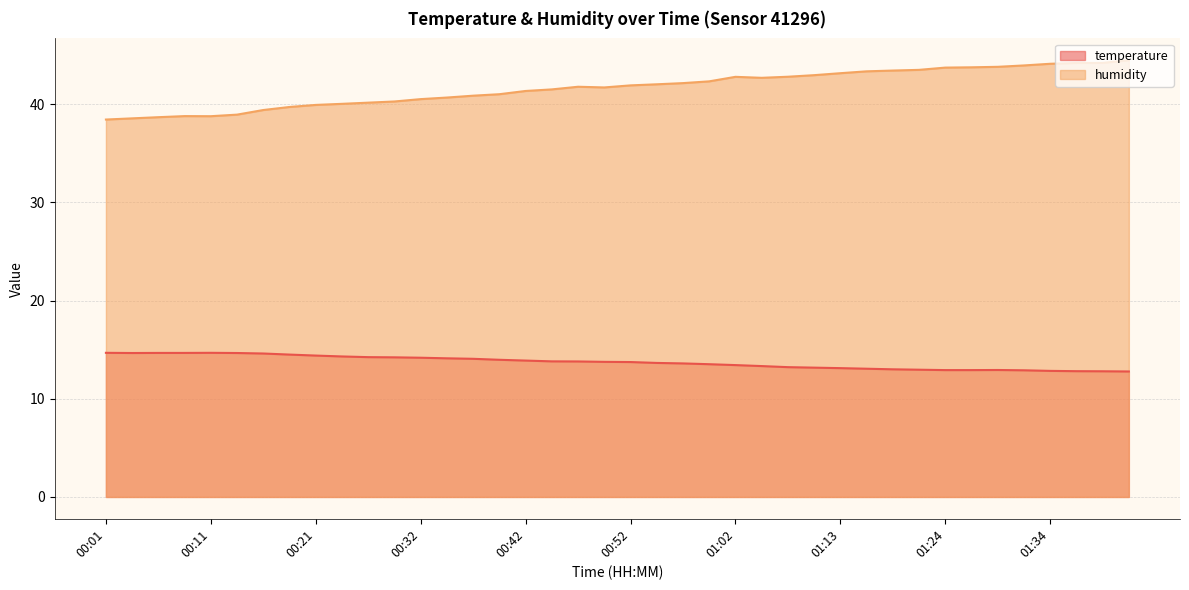

Rank the series by their maximum value, from highest to lowest.

humidity, temperature